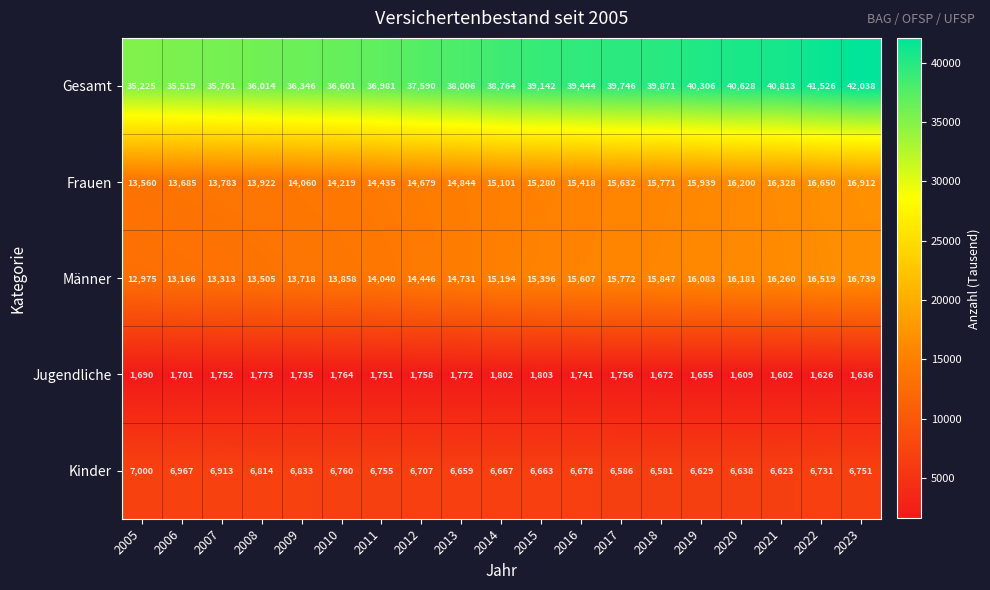

Between 2011 and 2014, which series saw the biggest shift?

Gesamt